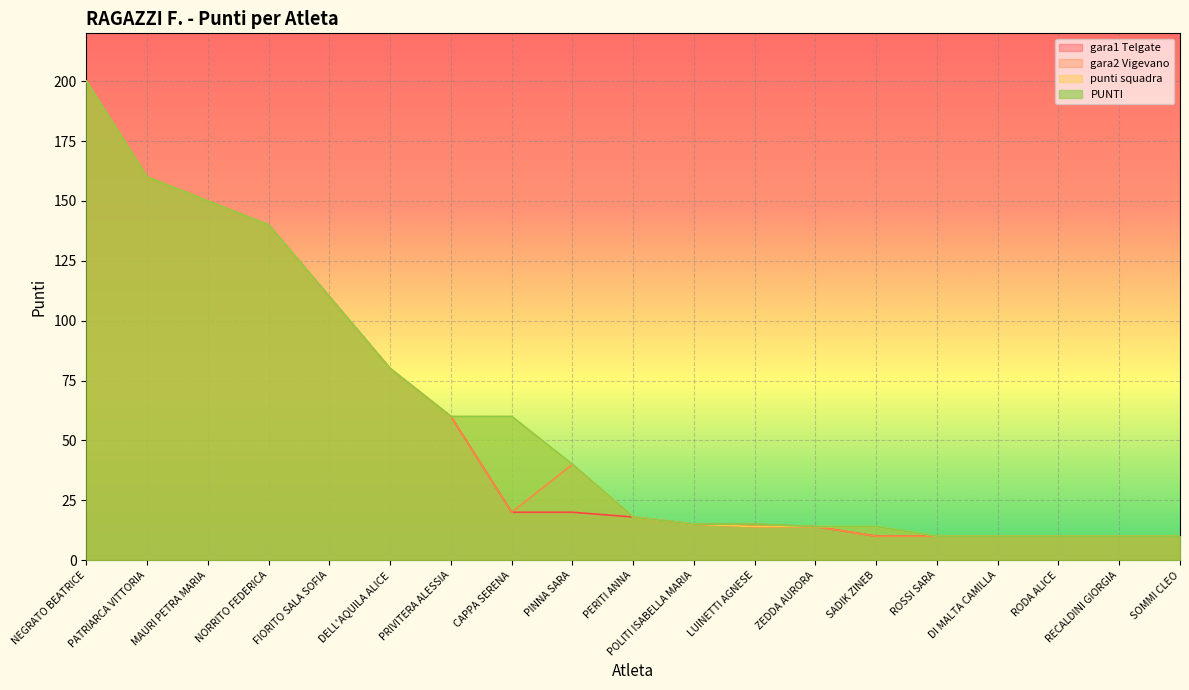

What value does the punti squadra series have at ROSSI SARA?

10